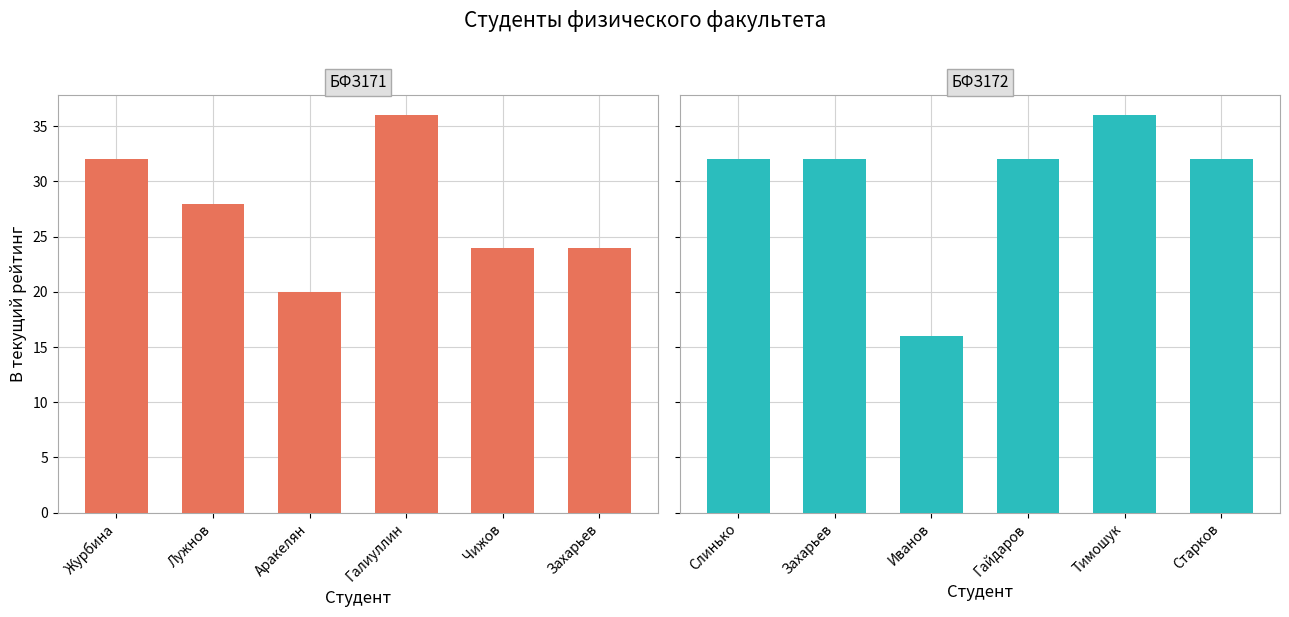

How many bars are there in total?

12